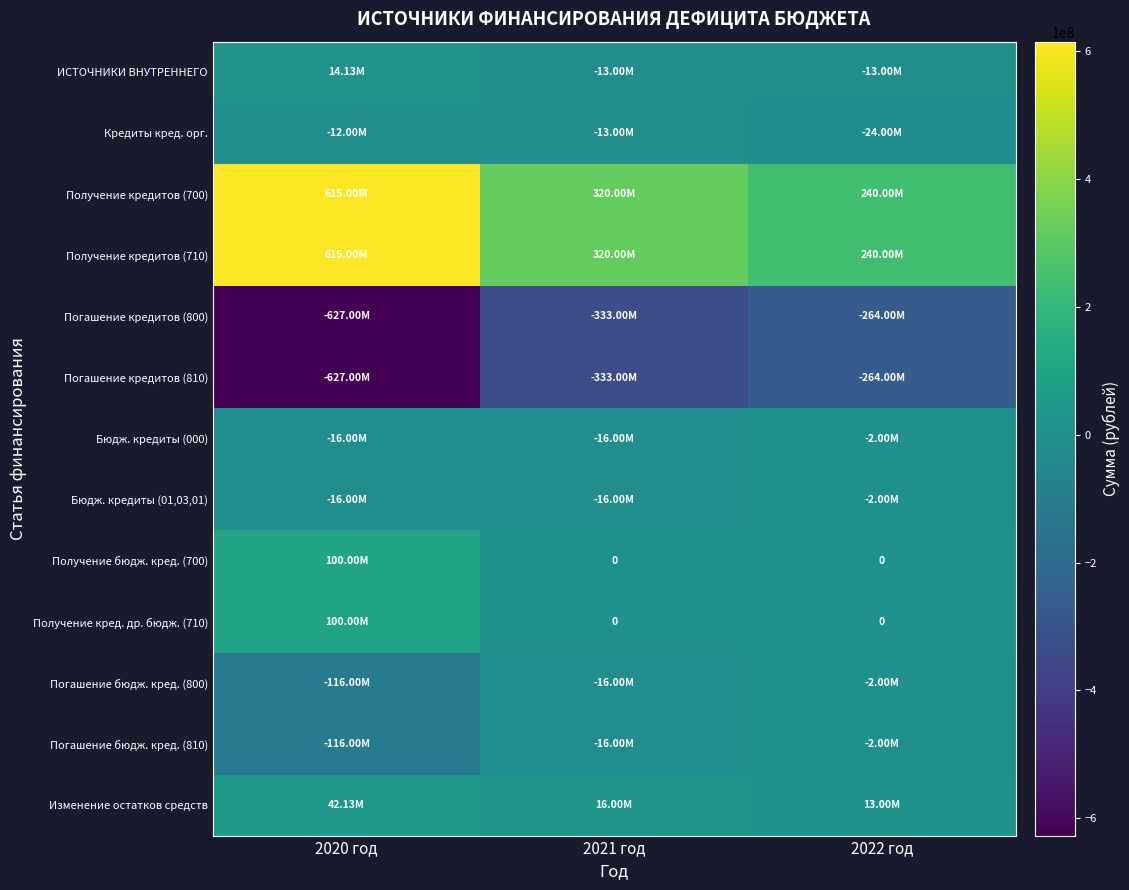

Count the number of data series in this chart.

13